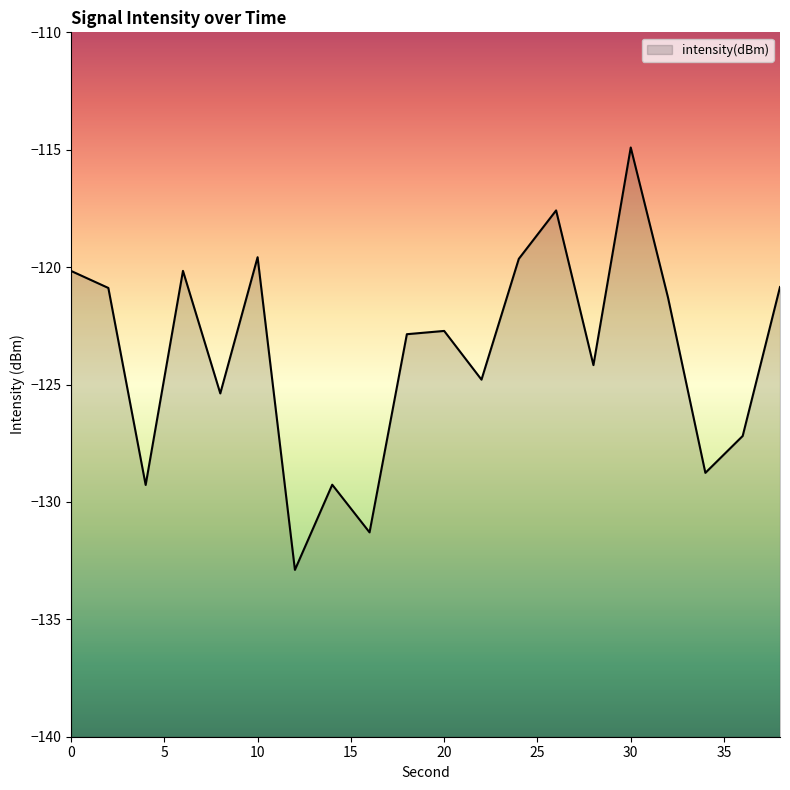

Reading left to right, what are all the values shown in this chart?

0=-120.2	2=-120.9	4=-129.3	6=-120.2	8=-125.4	10=-119.6	12=-132.9	14=-129.3	16=-131.3	18=-122.9	20=-122.7	22=-124.8	24=-119.6	26=-117.6	28=-124.2	30=-114.9	32=-121.3	34=-128.8	36=-127.2	38=-120.8